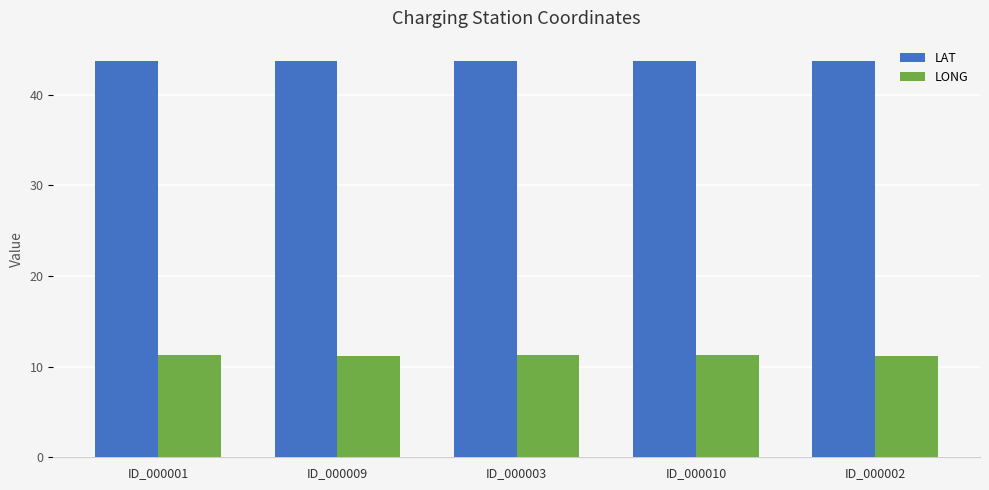

The LONG series shows 11.3 at ID_000010. True or false?

True